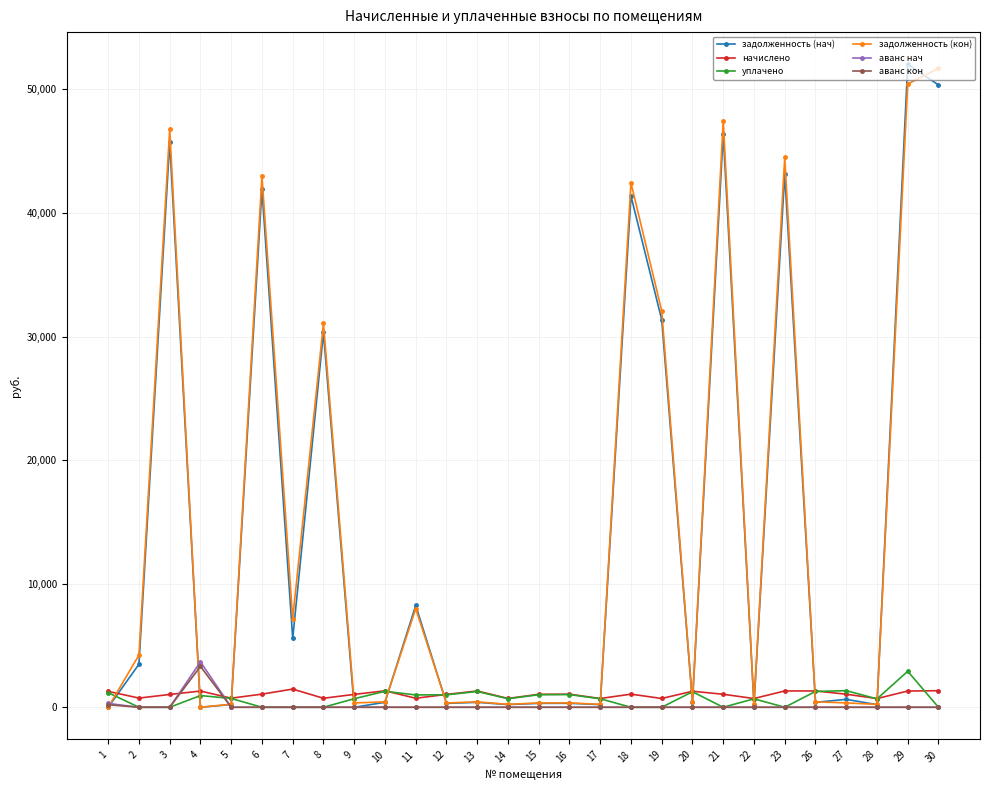

What is the greatest value displayed?

52035.9